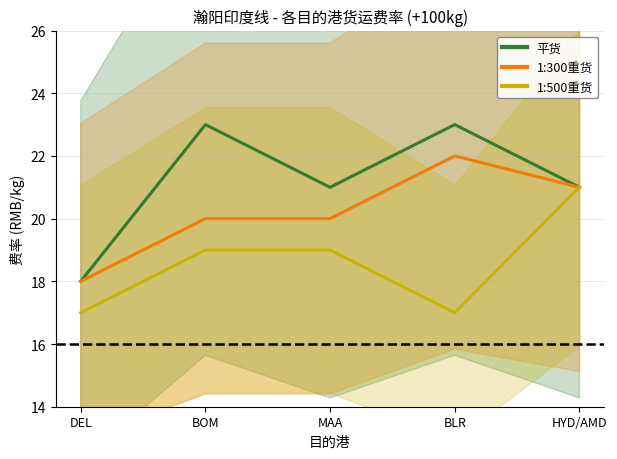

What are all the series names shown in the legend?

平货, 1:300重货, 1:500重货